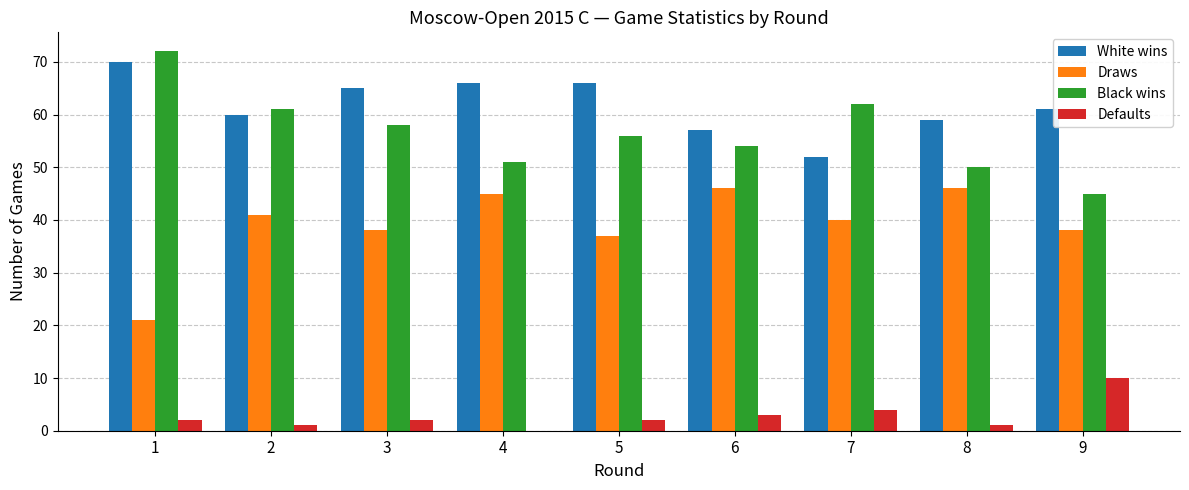

What is the greatest value displayed?

72